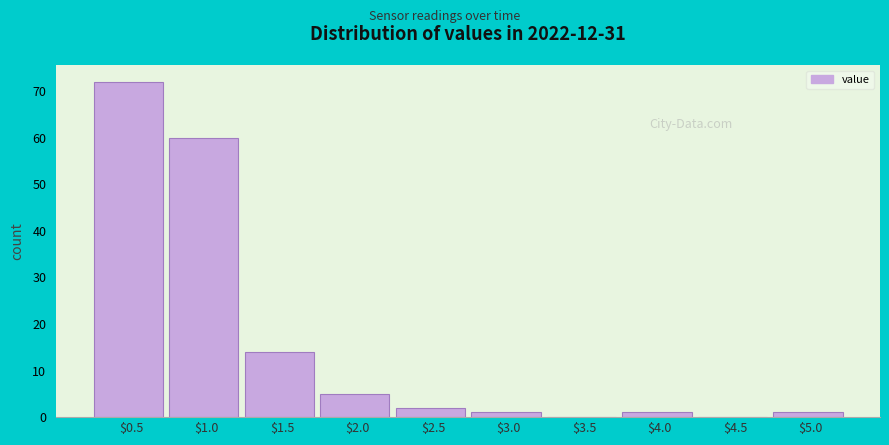

What is the sum of all values?

156